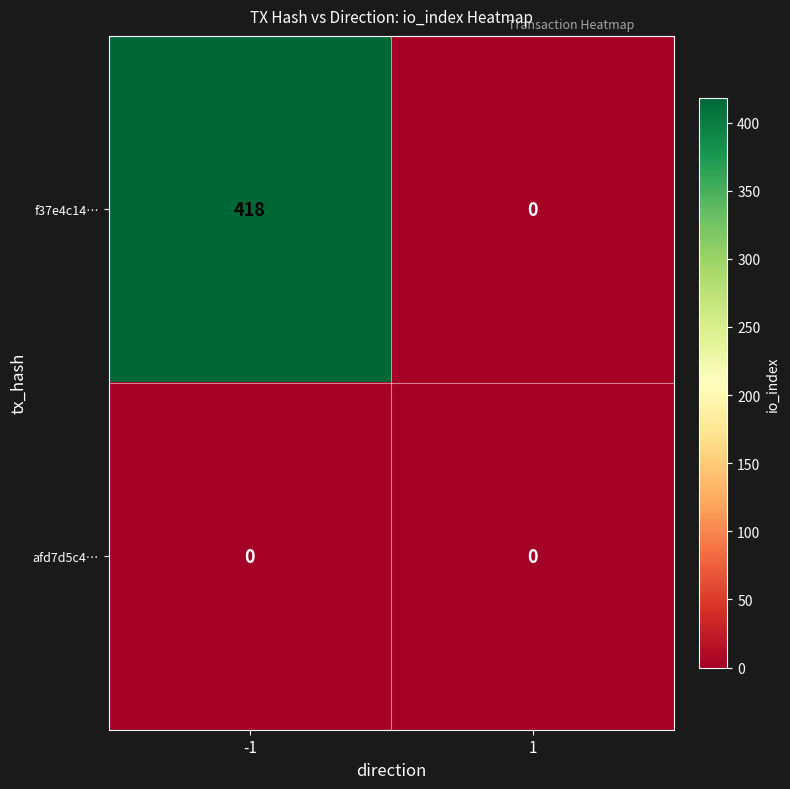

Which series has the largest range (max minus min)?

f37e4c14…